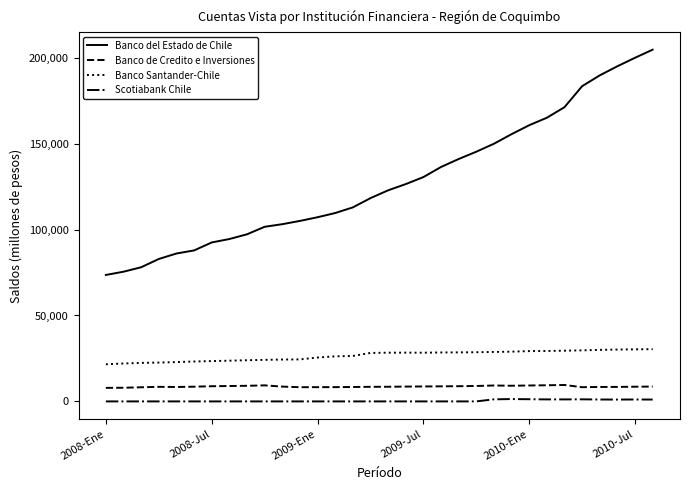

What is the sum of all Banco de Credito e Inversiones values?

278000